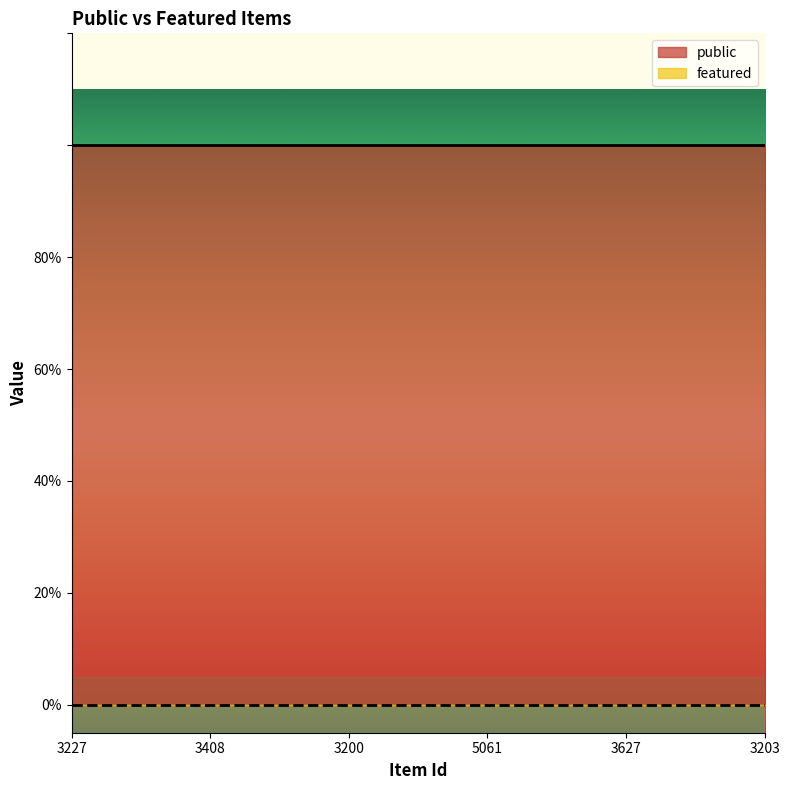

Which series changed the most between 3408 and 3203?

public